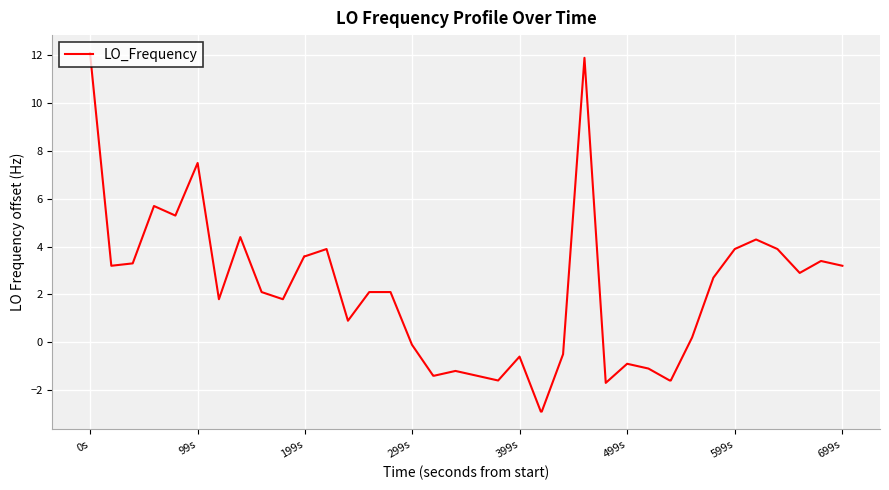

Count the number of values greater than 2.

21